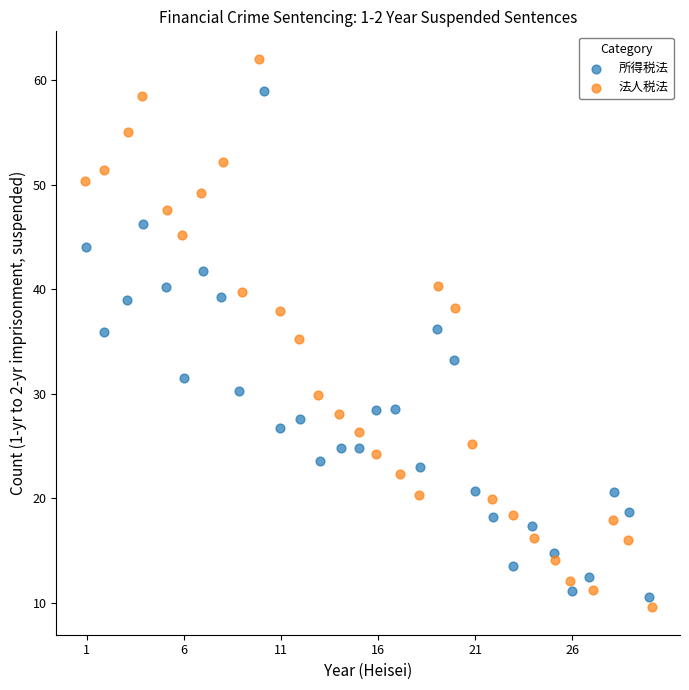

What are all the series names shown in the legend?

所得税法, 法人税法